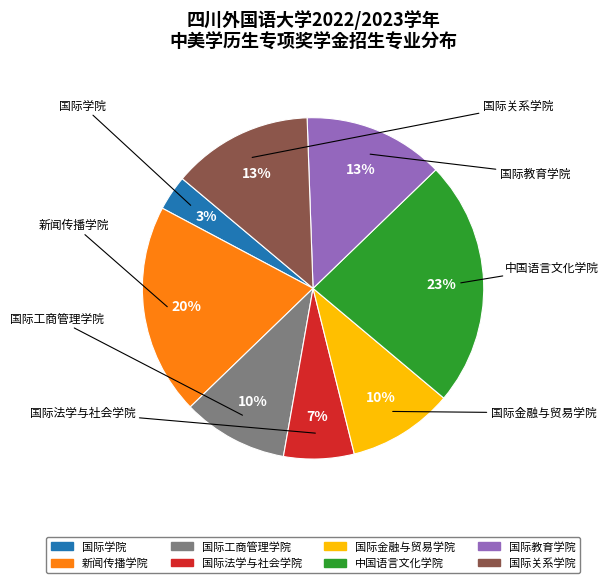

How many slices are in this pie chart?

8